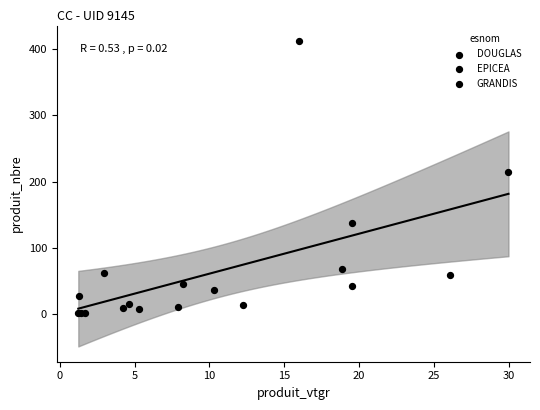

What Y value in the scatter plot is closest to 207?

215